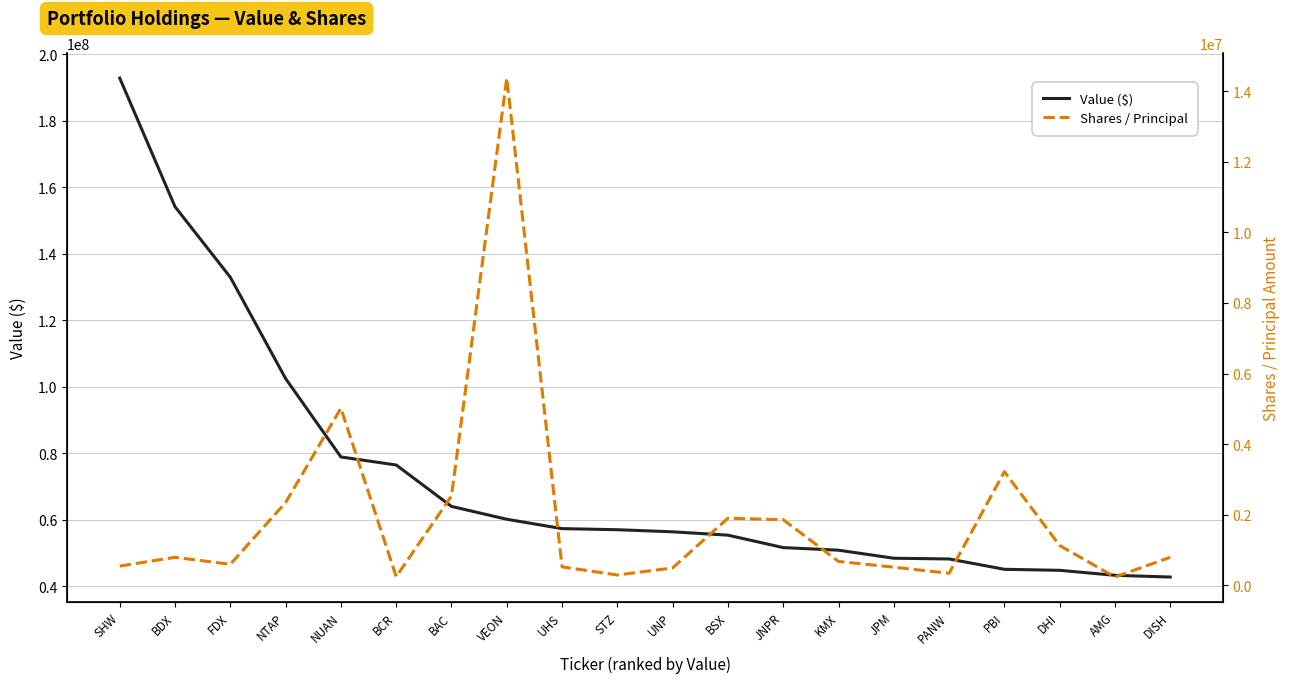

Read the Value ($) value at BSX.

55314000